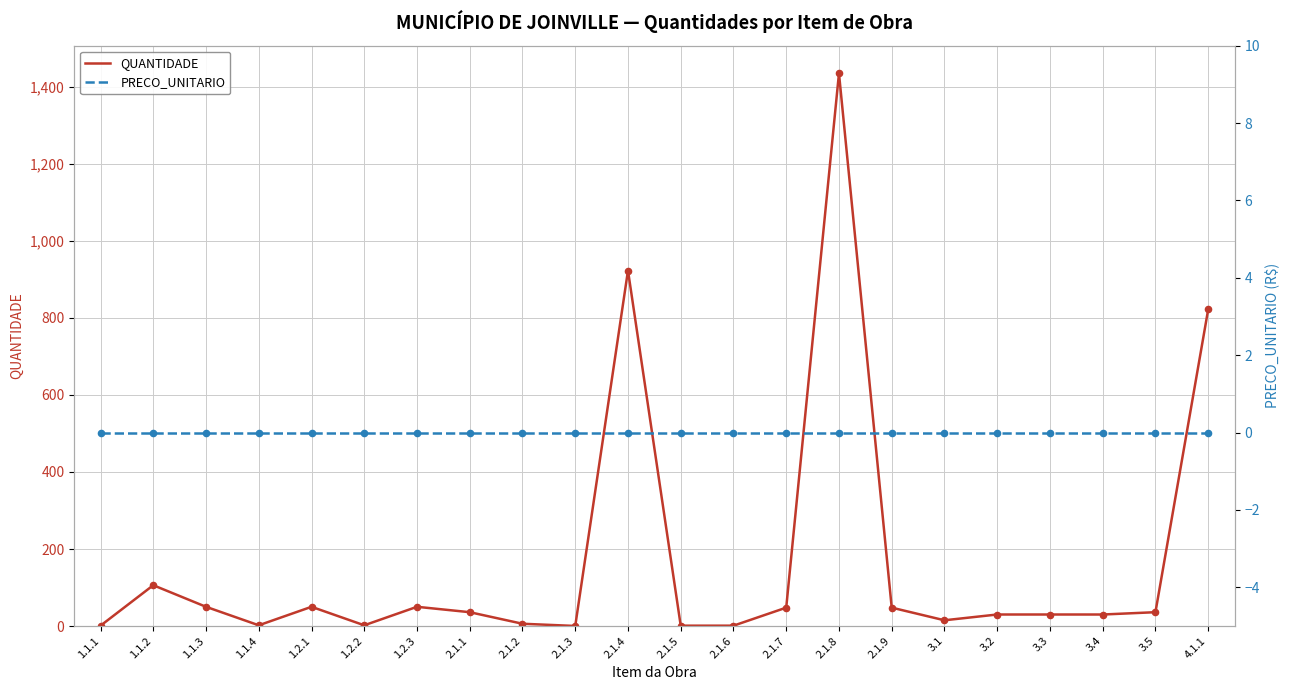

What is the total value across all series at 1.2.3?

50.0